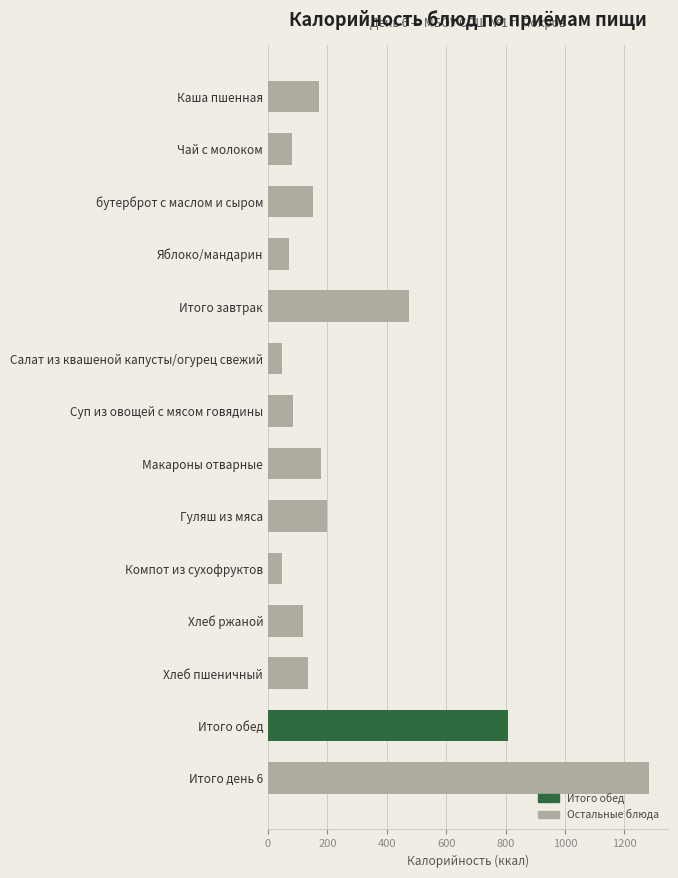

What is the maximum value shown in the chart?

1284.2